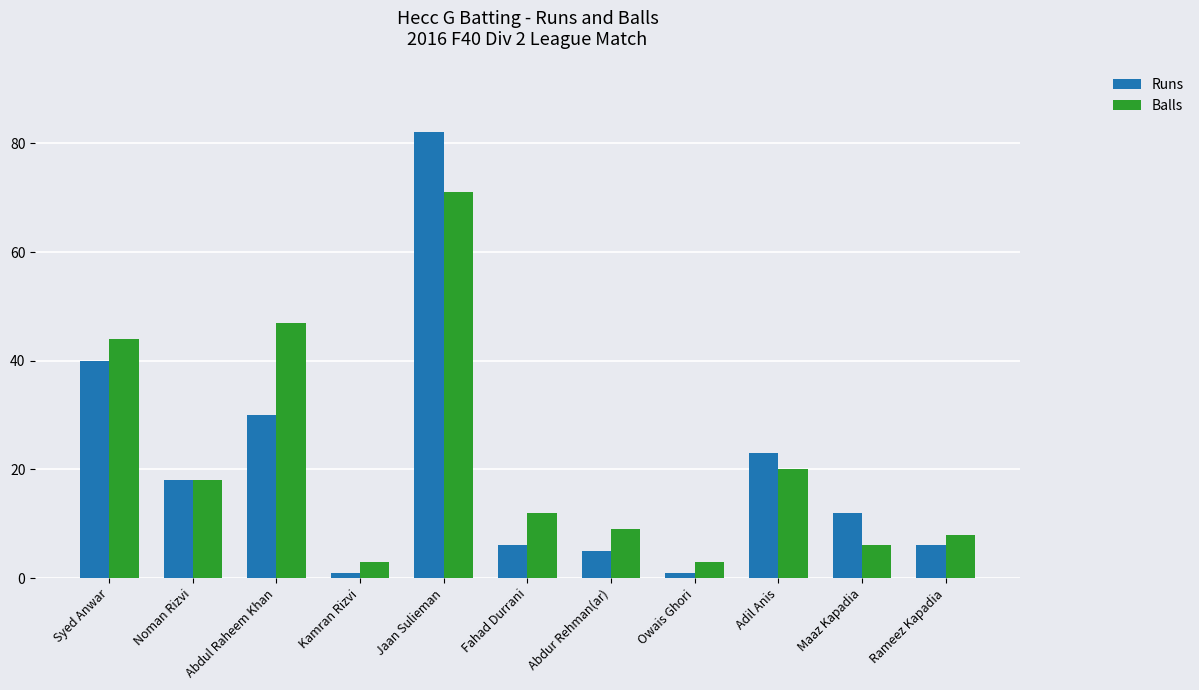

Which series has the widest spread of values?

Runs